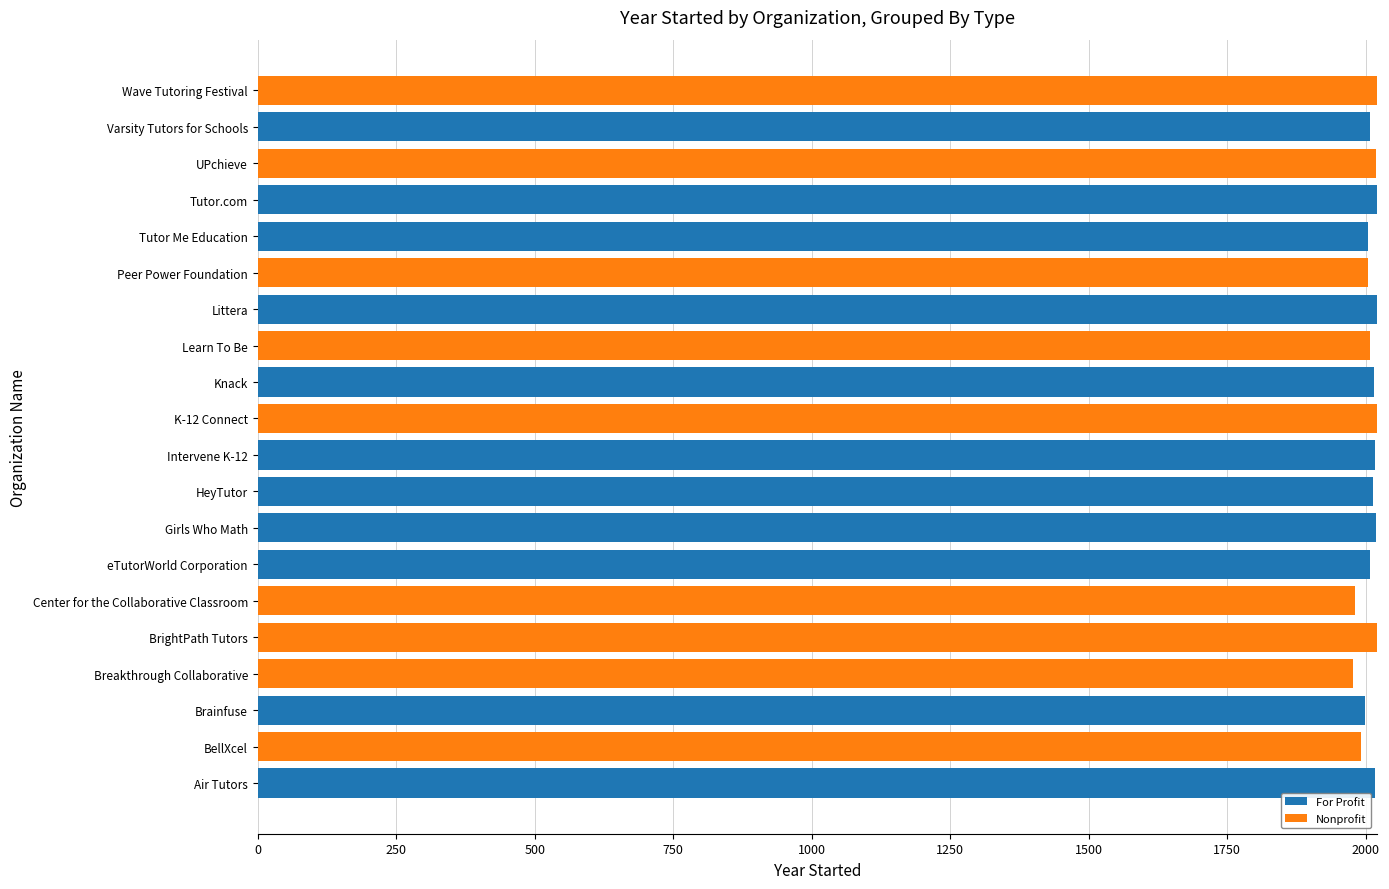

What are all the series names shown in the legend?

For Profit, Nonprofit